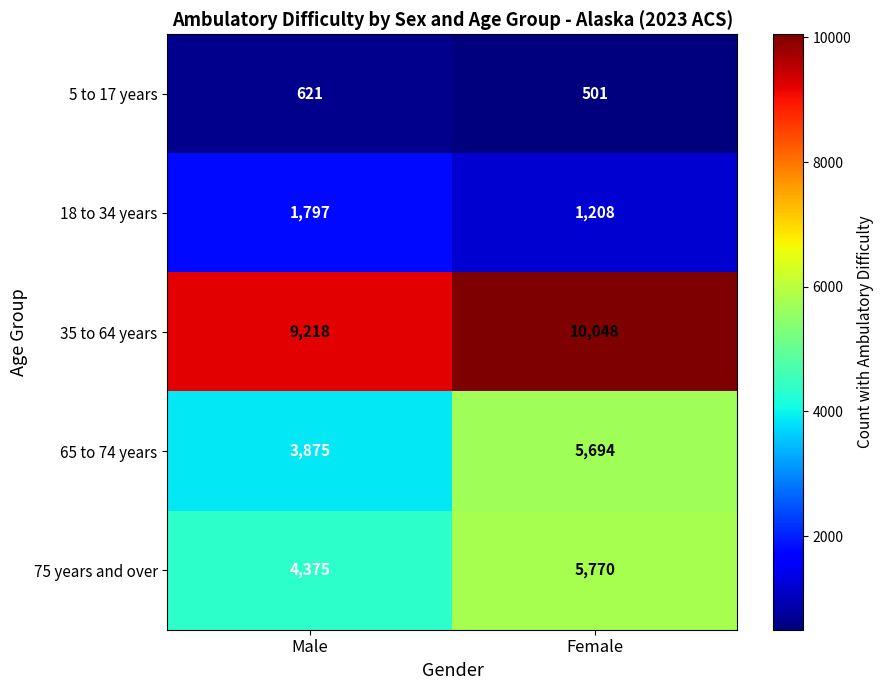

Which series changed the most between Male and Female?

65 to 74 years